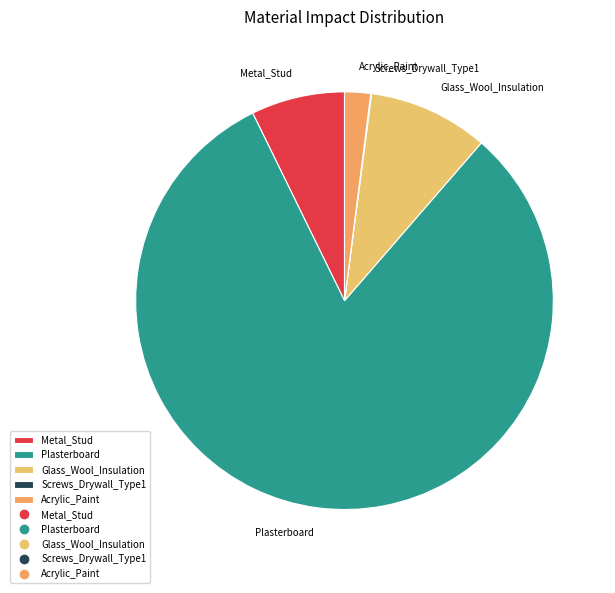

What is the largest slice in the pie chart?

Plasterboard